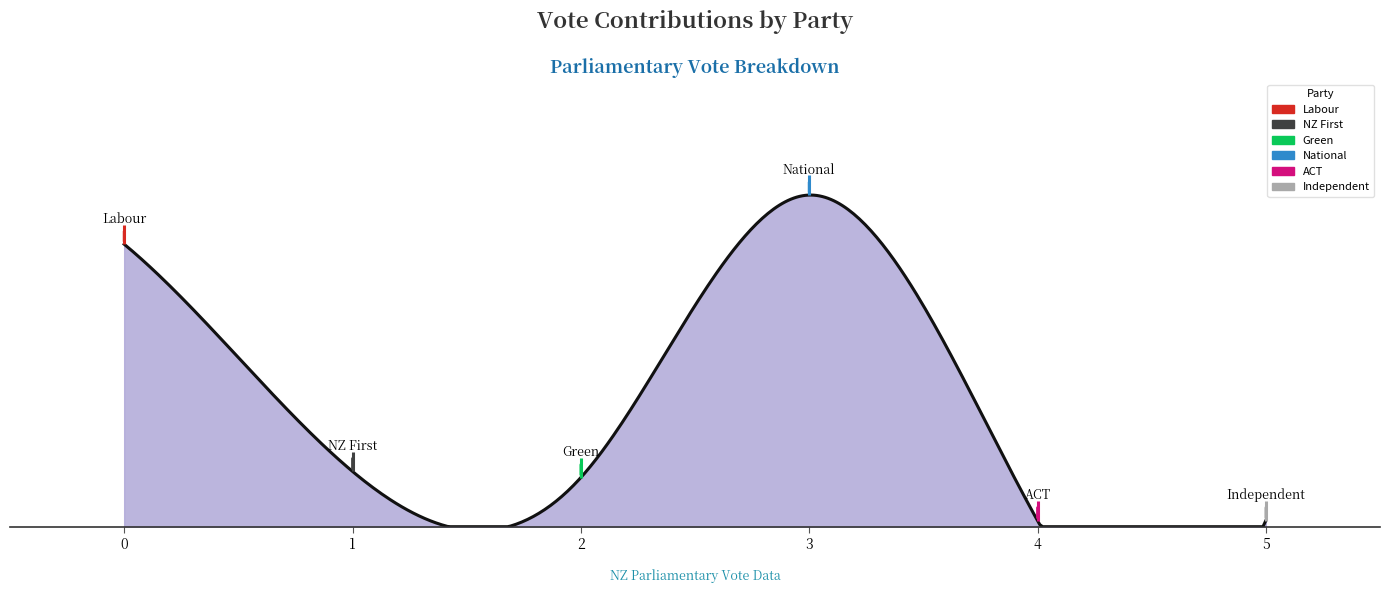

What is the value of the 1st point from the left?

46